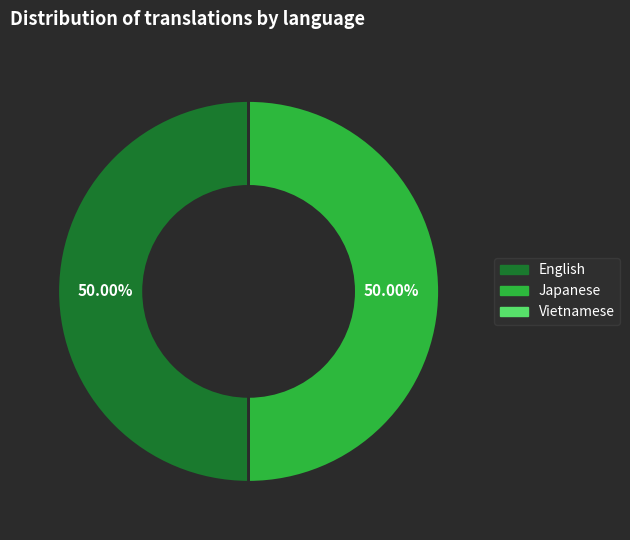

To the nearest percent, what is the average slice percentage?

33%